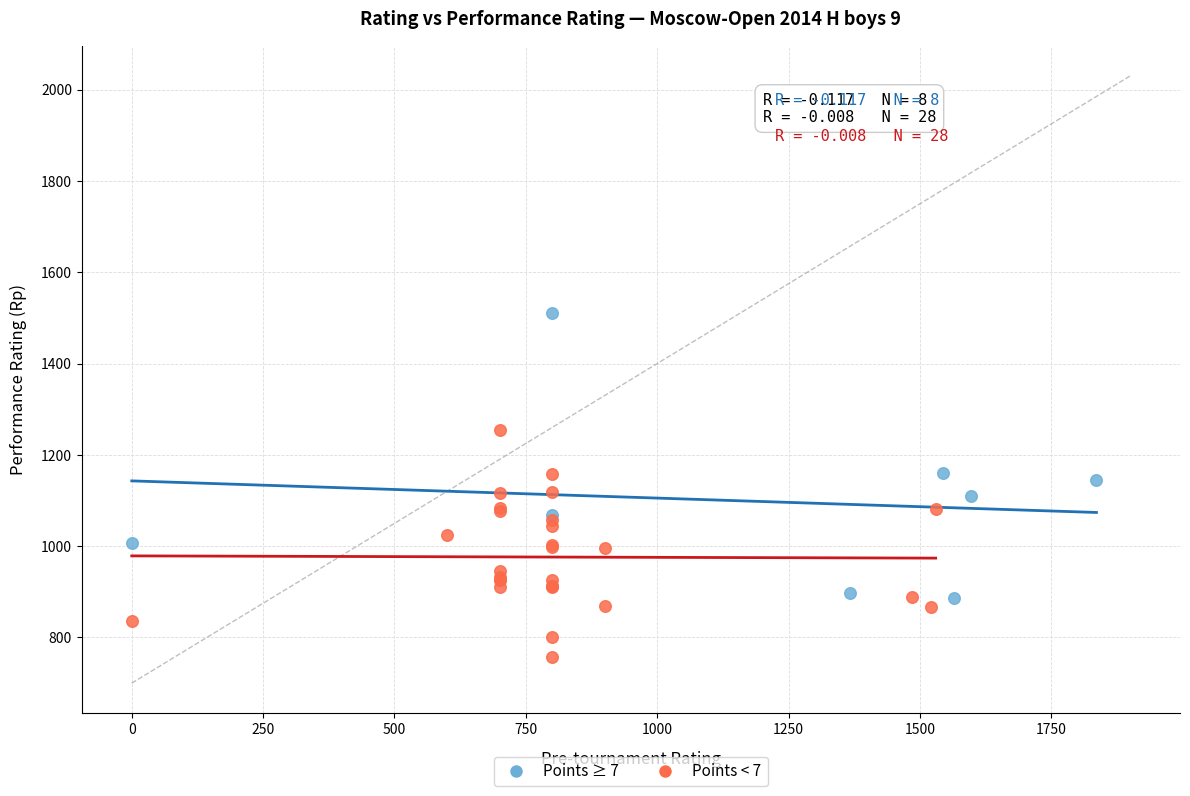

Which series contains the highest Y value?

Points ≥ 7